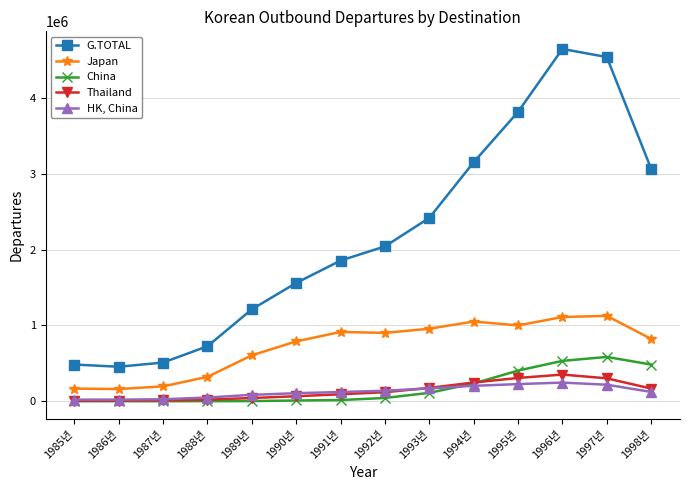

What is the value of the China point at the 8th from the left?

42896